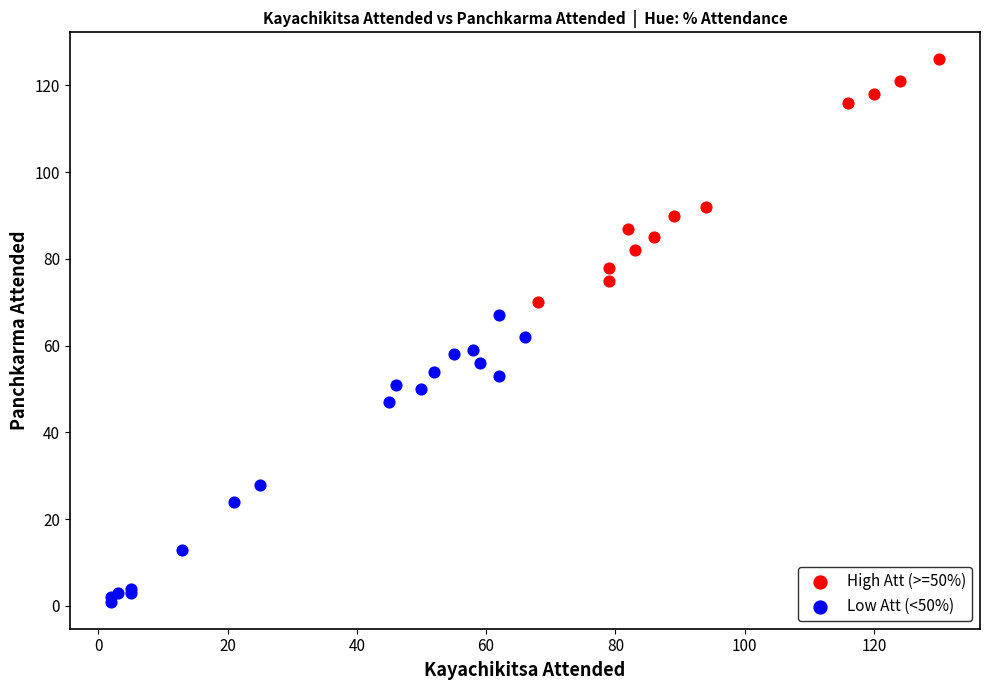

Which series has the widest spread of Y values?

Low Att (<50%)